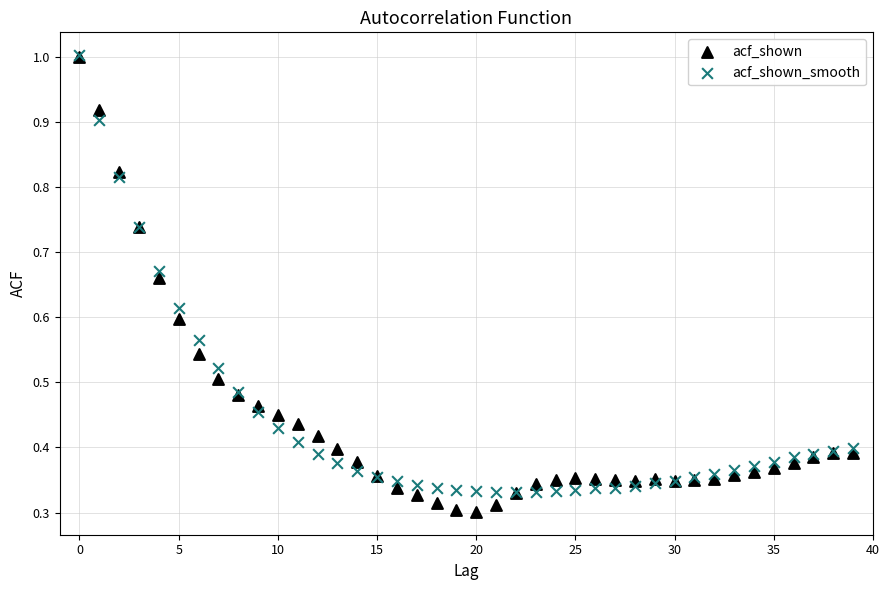

What are all the series names shown in the legend?

acf_shown, acf_shown_smooth